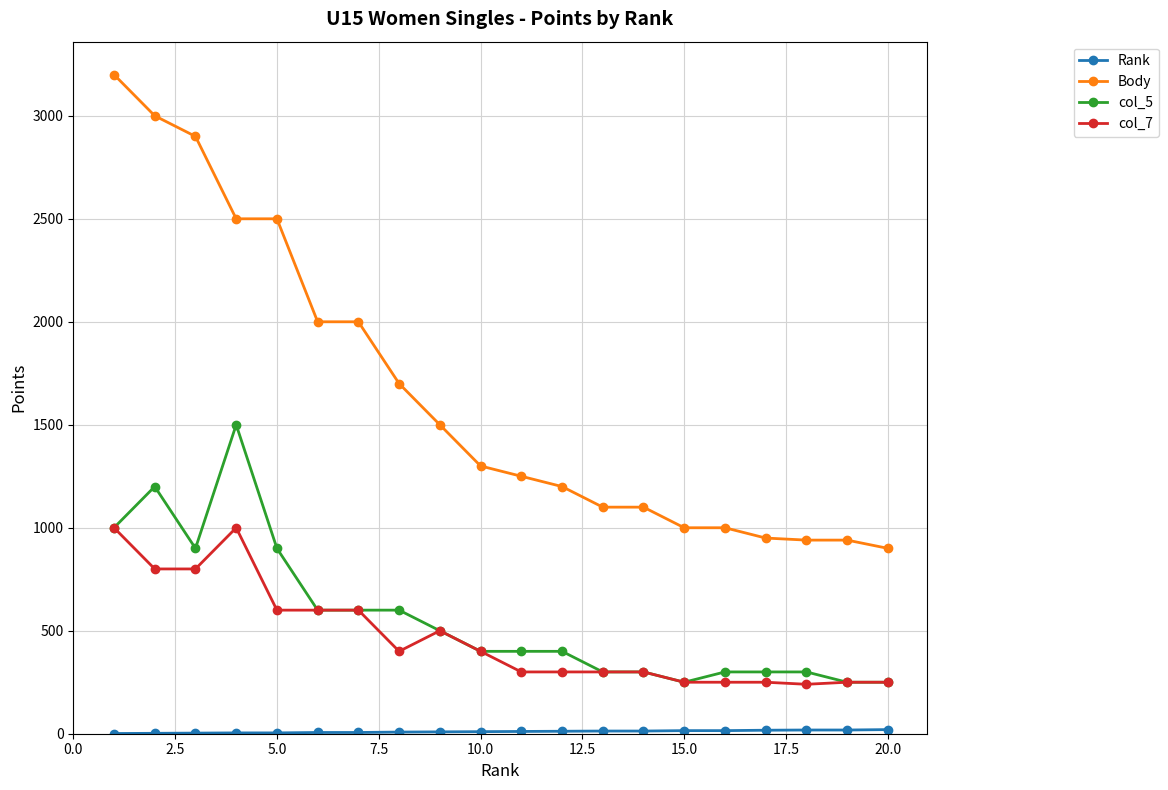

True or false: col_5 and Body cross at least once.

False